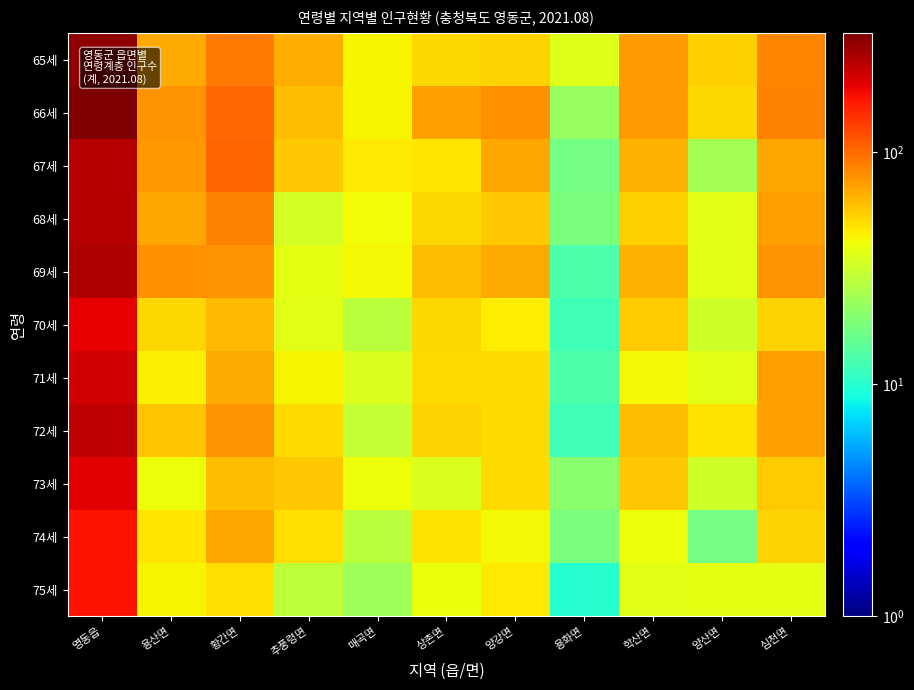

Count the number of data series in this chart.

11